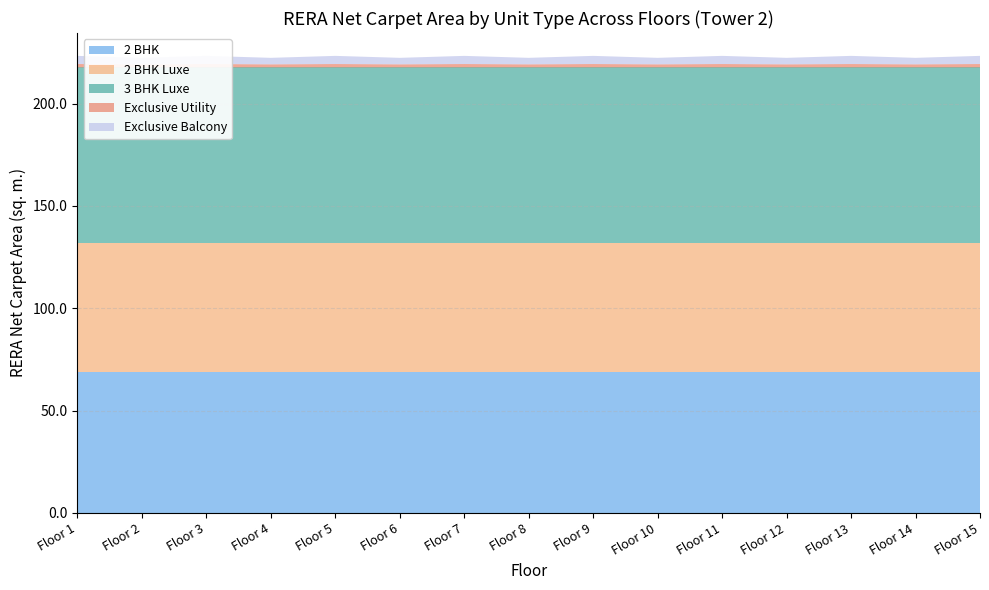

Reading right to left, extract all data points from this chart.

2 BHK: 69.1	69.1	69.1	69.1	69.1	69.1	69.1	69.1	69.1	69.1	69.1	69.1	69.1	69.1	69.1
2 BHK Luxe: 62.9	62.9	62.9	62.9	62.9	62.9	62.9	62.9	62.9	62.9	62.9	62.9	62.9	62.9	62.9
3 BHK Luxe: 85.7	85.7	85.7	85.7	85.7	85.7	85.7	85.7	85.7	85.7	85.7	85.7	85.7	85.7	85.7
Exclusive Utility: 1.7	1.5	1.7	1.5	1.7	1.5	1.7	1.5	1.7	1.5	1.7	1.5	1.7	1.5	1.7
Exclusive Balcony: 4.0	3.2	4.0	3.2	4.0	3.2	4.0	3.2	4.0	3.2	4.0	3.2	4.0	3.2	4.0